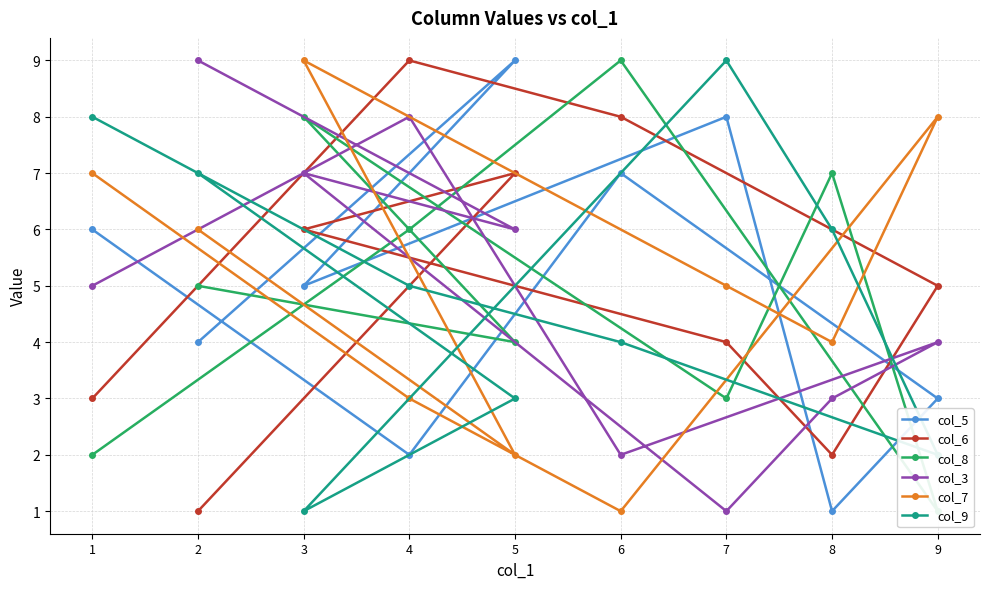

True or false: col_5 and col_7 cross at least once.

True